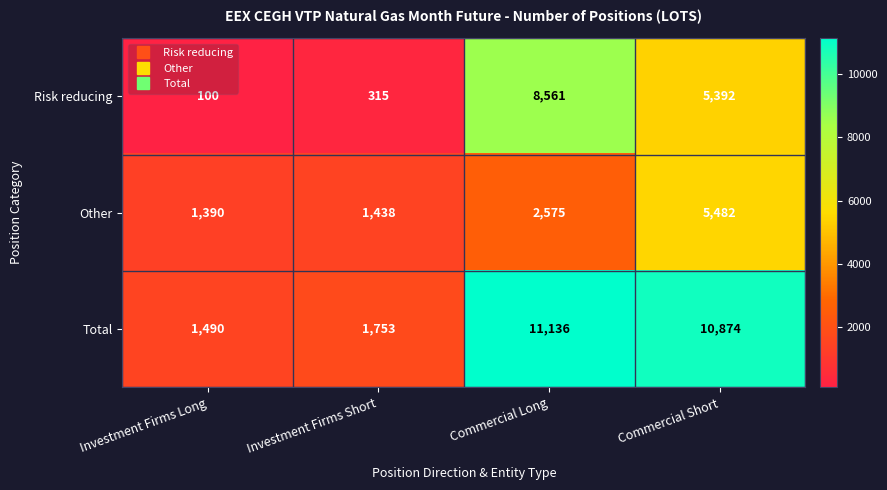

The value of Other at Commercial Long is 3769. True or false?

False